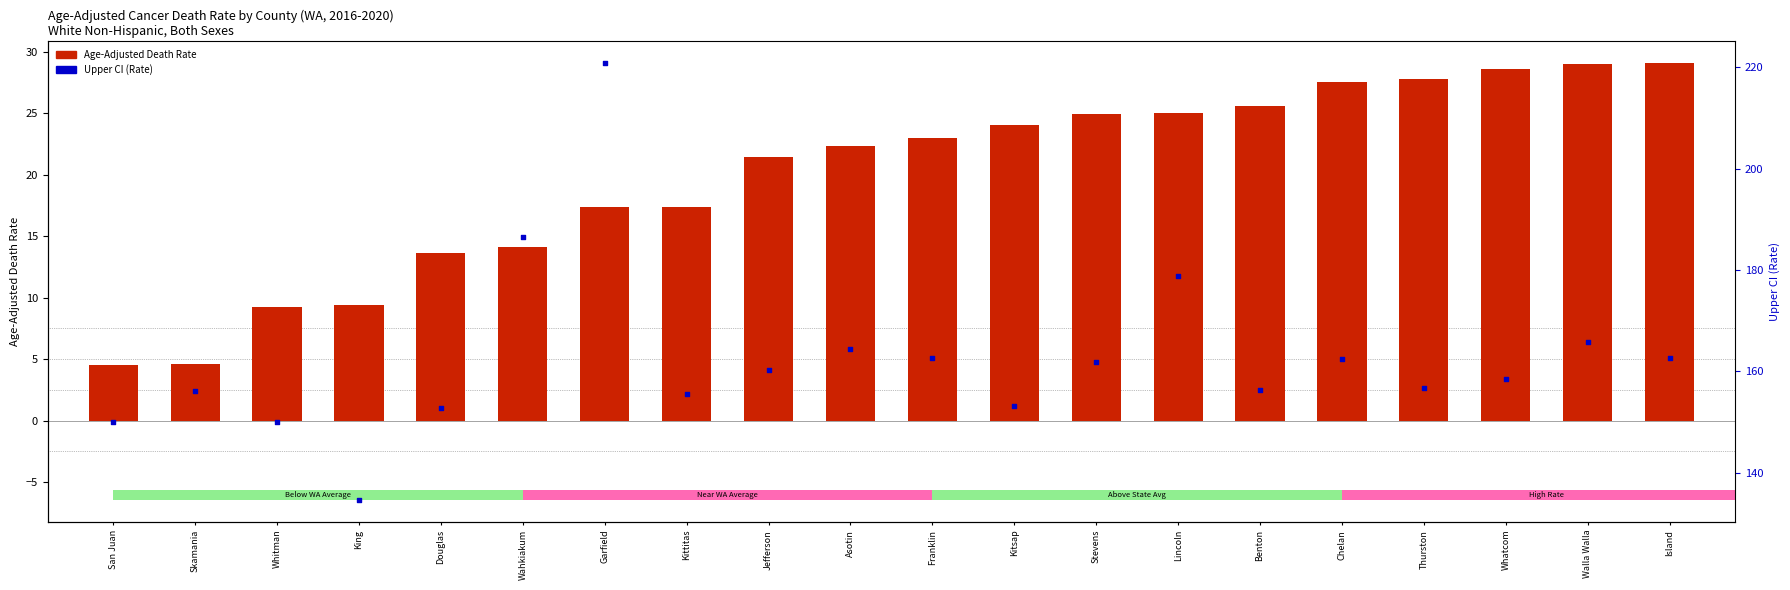

Which series has the largest Y range (max minus min)?

Upper CI (Rate)